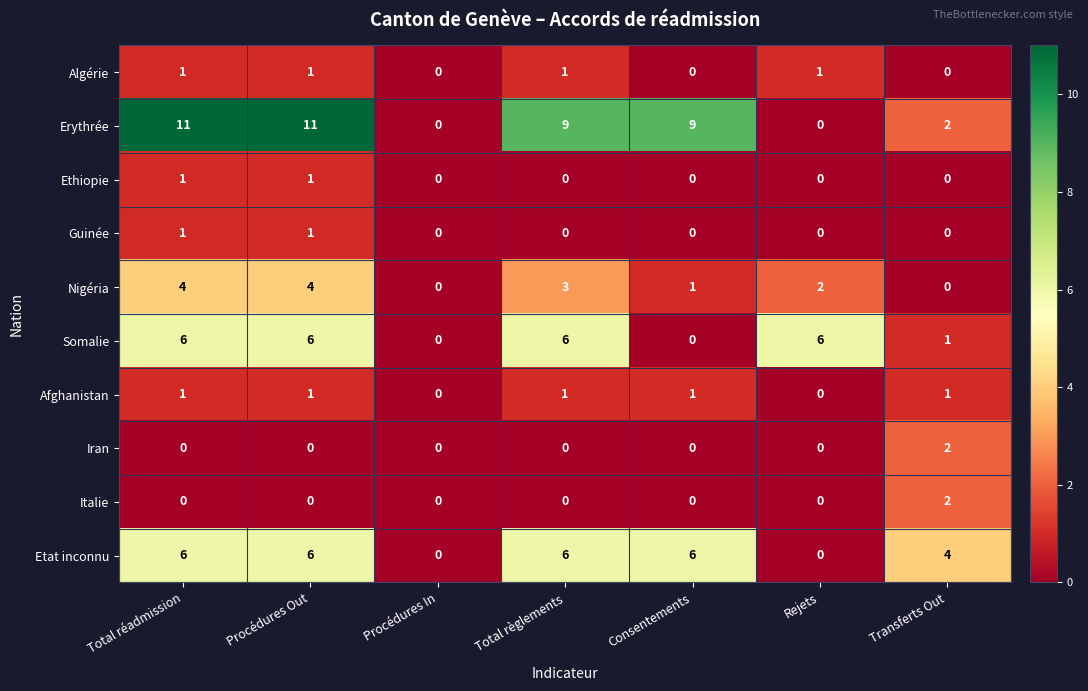

How many categories are shown in the chart?

7